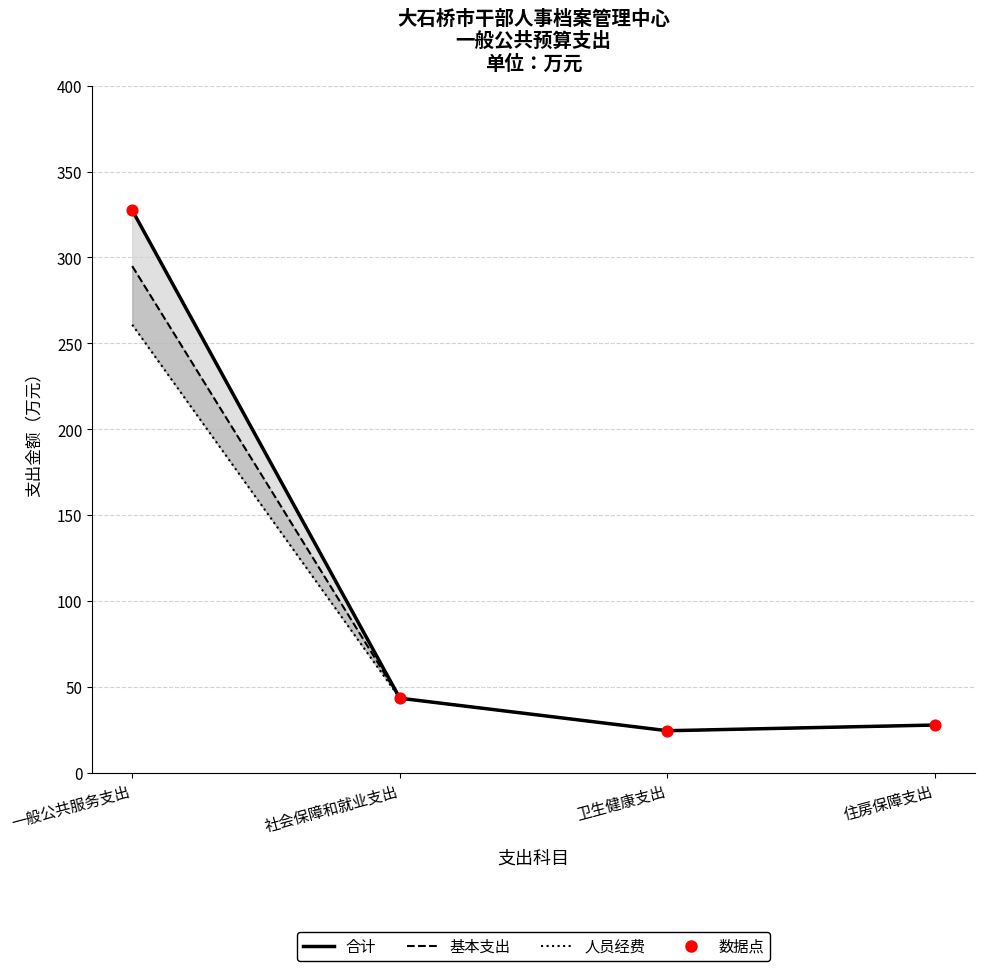

What are all the series names shown in the legend?

合计, 基本支出, 人员经费